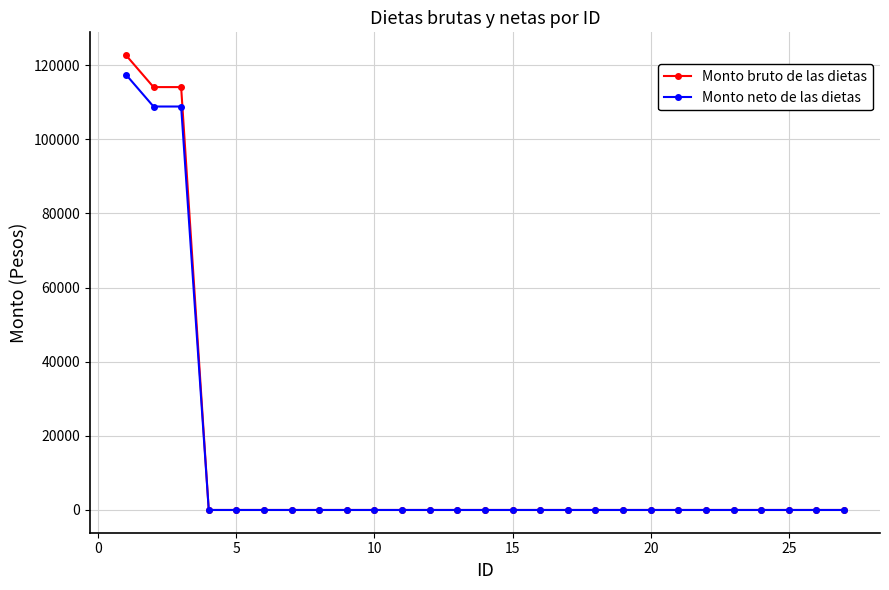

Which series has the largest range (max minus min)?

Monto bruto de las dietas